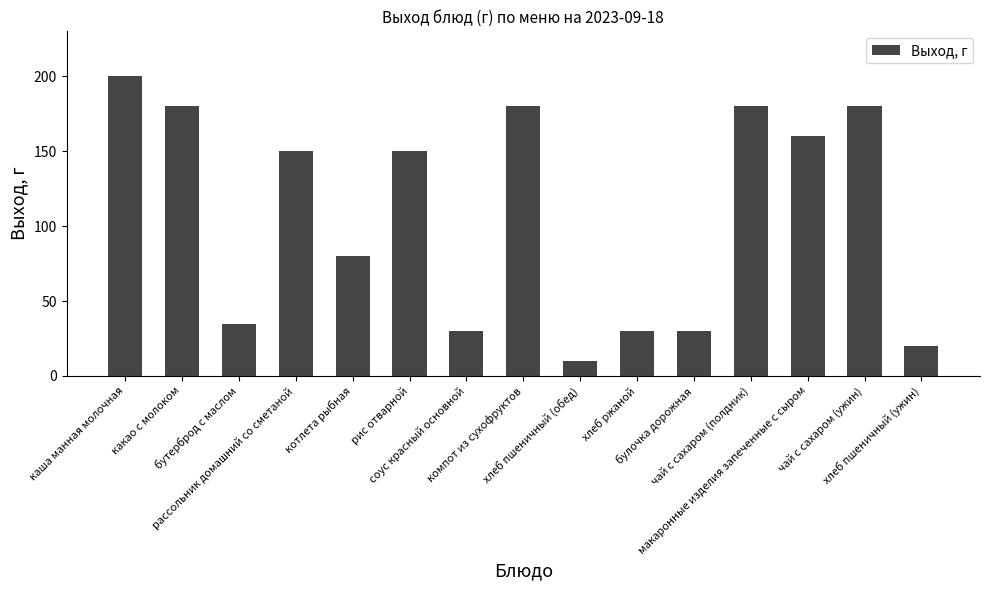

Where is the data nearest to the value 105?

котлета рыбная